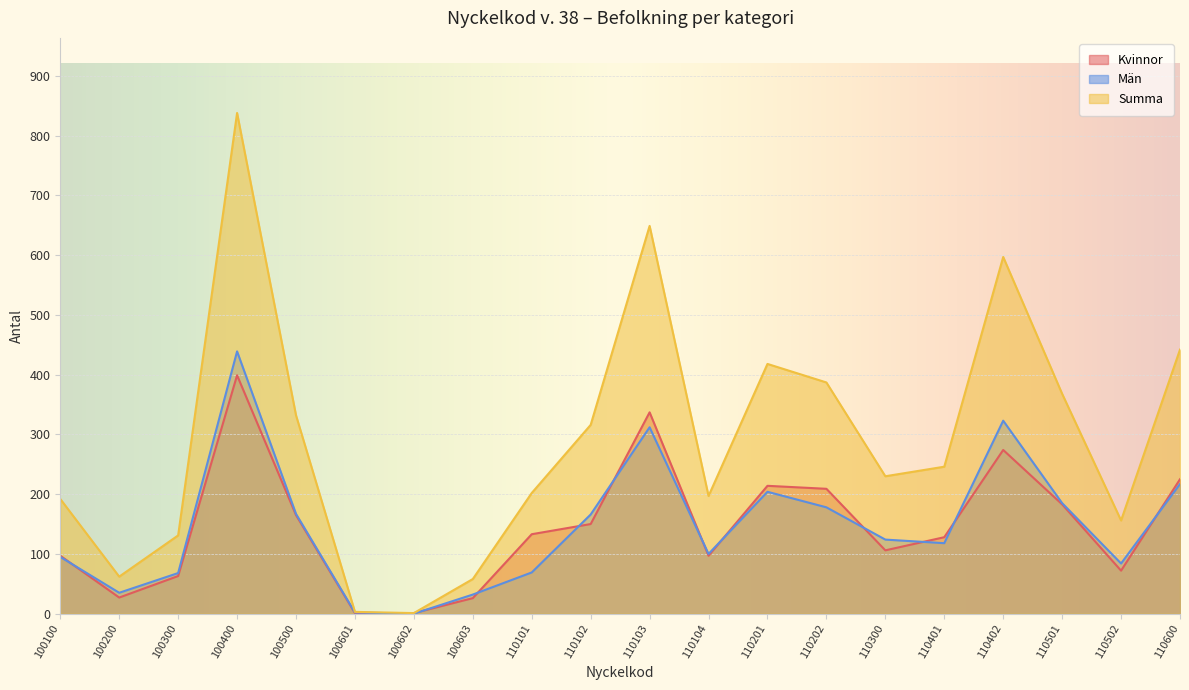

Reading left to right, extract all data points from this chart.

Kvinnor: 100100=97	100200=27	100300=63	100400=399	100500=165	100601=1	100602=1	100603=26	110101=133	110102=150	110103=337	110104=97	110201=214	110202=209	110300=106	110401=128	110402=274	110501=183	110502=72	110600=225
Män: 100100=95	100200=35	100300=68	100400=439	100500=167	100601=2	100602=0	100603=32	110101=69	110102=166	110103=312	110104=100	110201=204	110202=178	110300=124	110401=118	110402=323	110501=185	110502=84	110600=217
Summa: 100100=192	100200=62	100300=131	100400=838	100500=332	100601=3	100602=1	100603=58	110101=202	110102=316	110103=649	110104=197	110201=418	110202=387	110300=230	110401=246	110402=597	110501=368	110502=156	110600=442